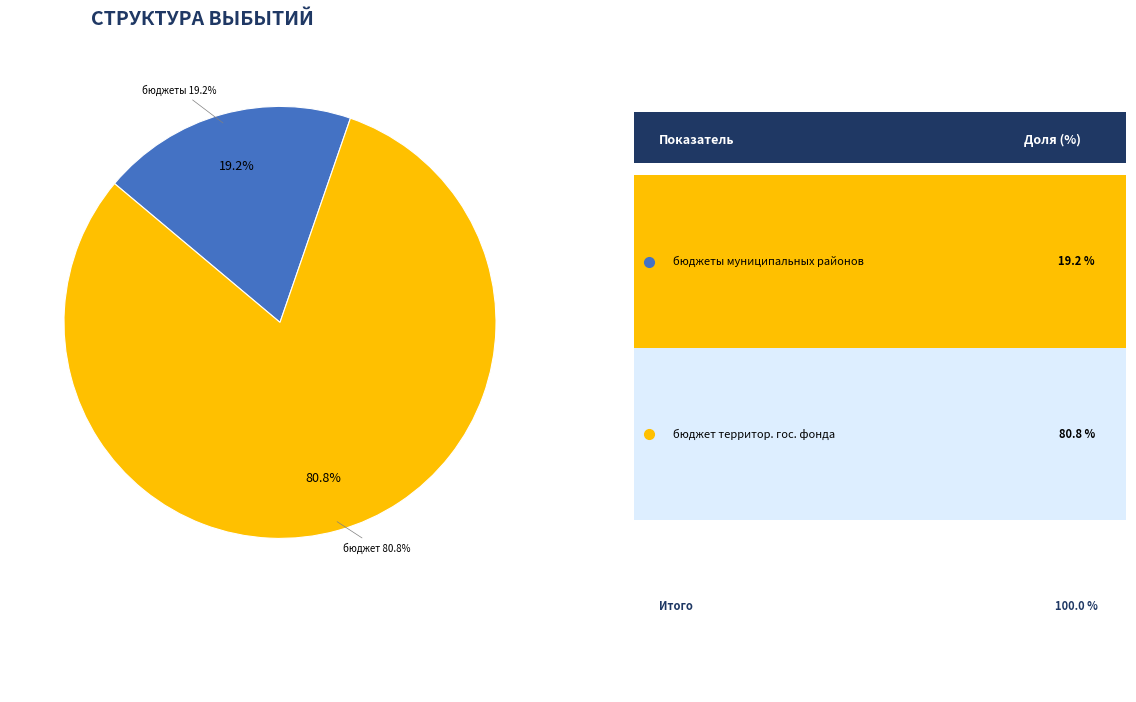

The бюджет территориального государственного фонда slice represents 81% of the pie. True or false?

True